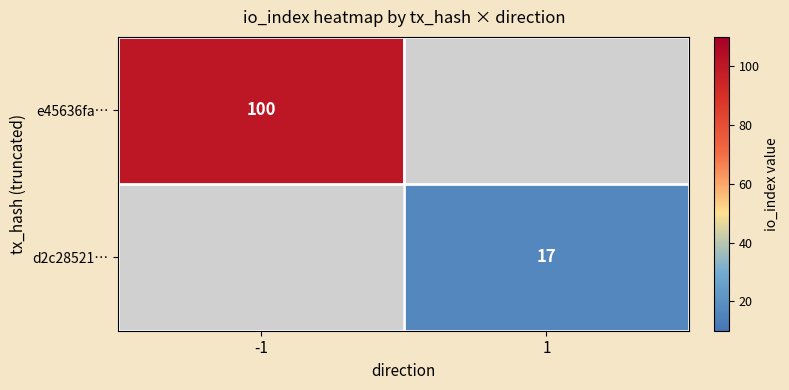

The value of e45636fa… at -1 is 147. True or false?

False